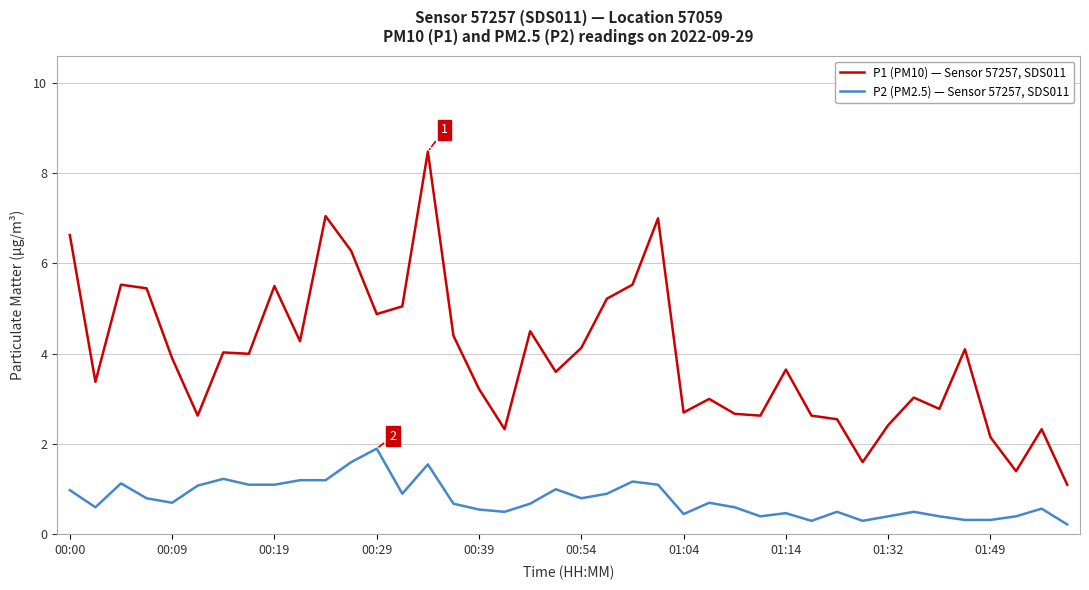

List the series in order of their peak value, highest first.

P1 (PM10) — Sensor 57257, SDS011, P2 (PM2.5) — Sensor 57257, SDS011